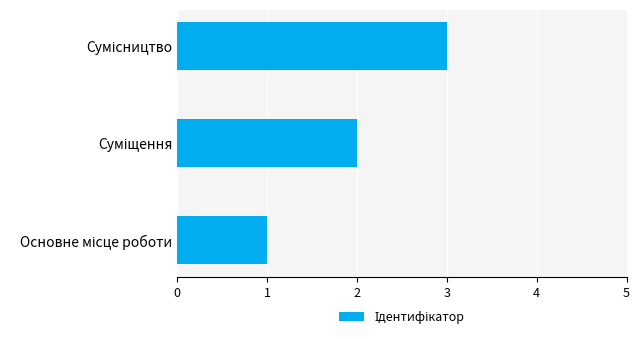

Count the values in the range 1 to 3.

3